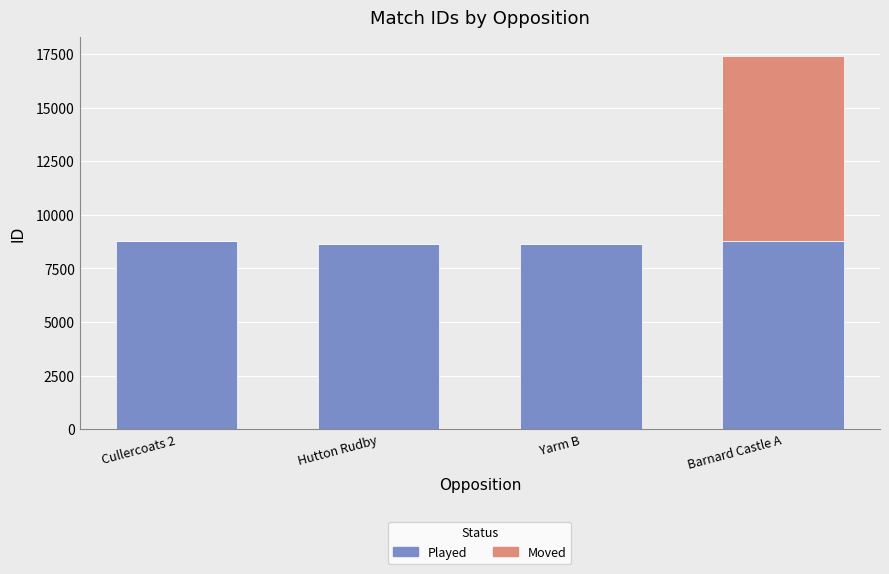

What is the total value across all series at Hutton Rudby?

8643